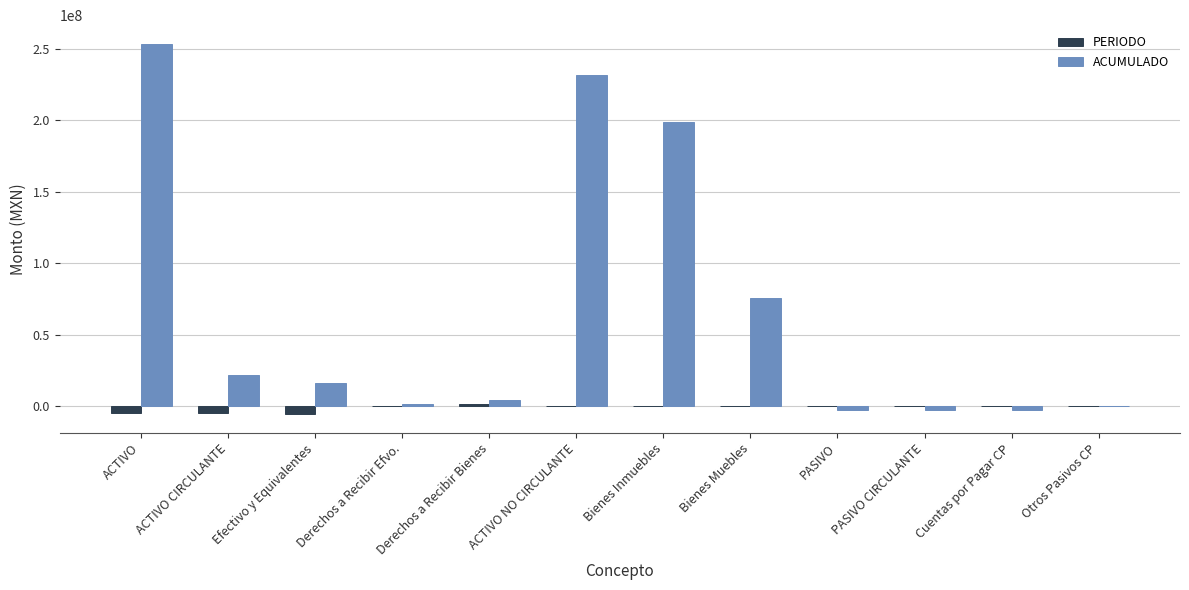

What is the sum of all ACUMULADO values?

796093994.0